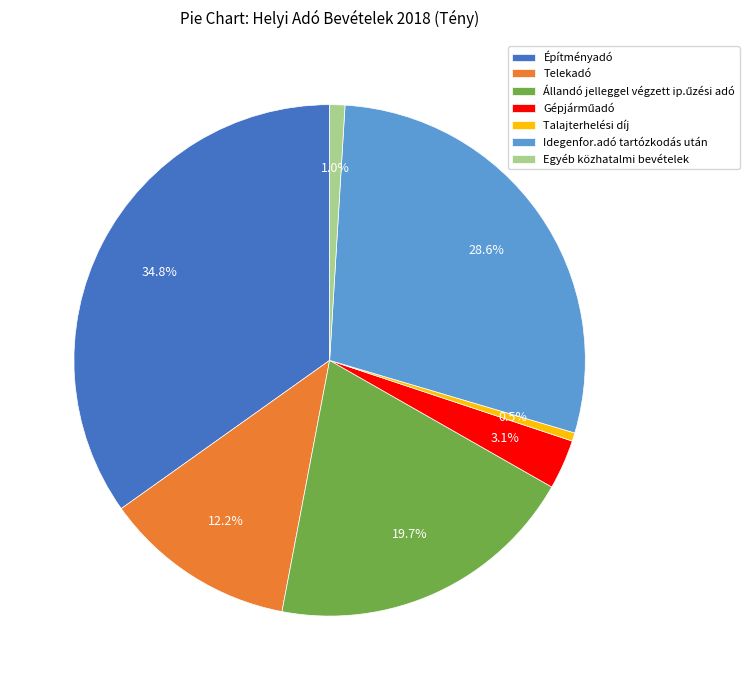

Is Talajterhelési díj the majority of the pie?

No